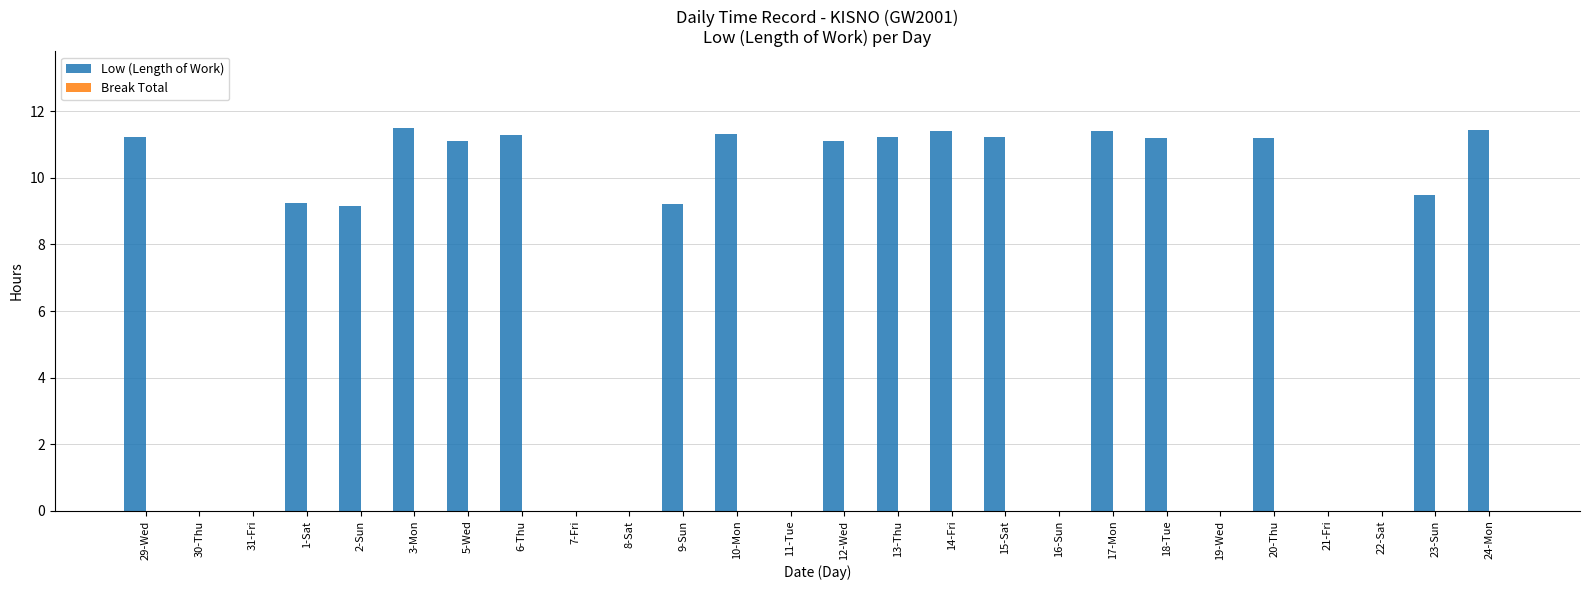

What is the sum of all values?

183.9